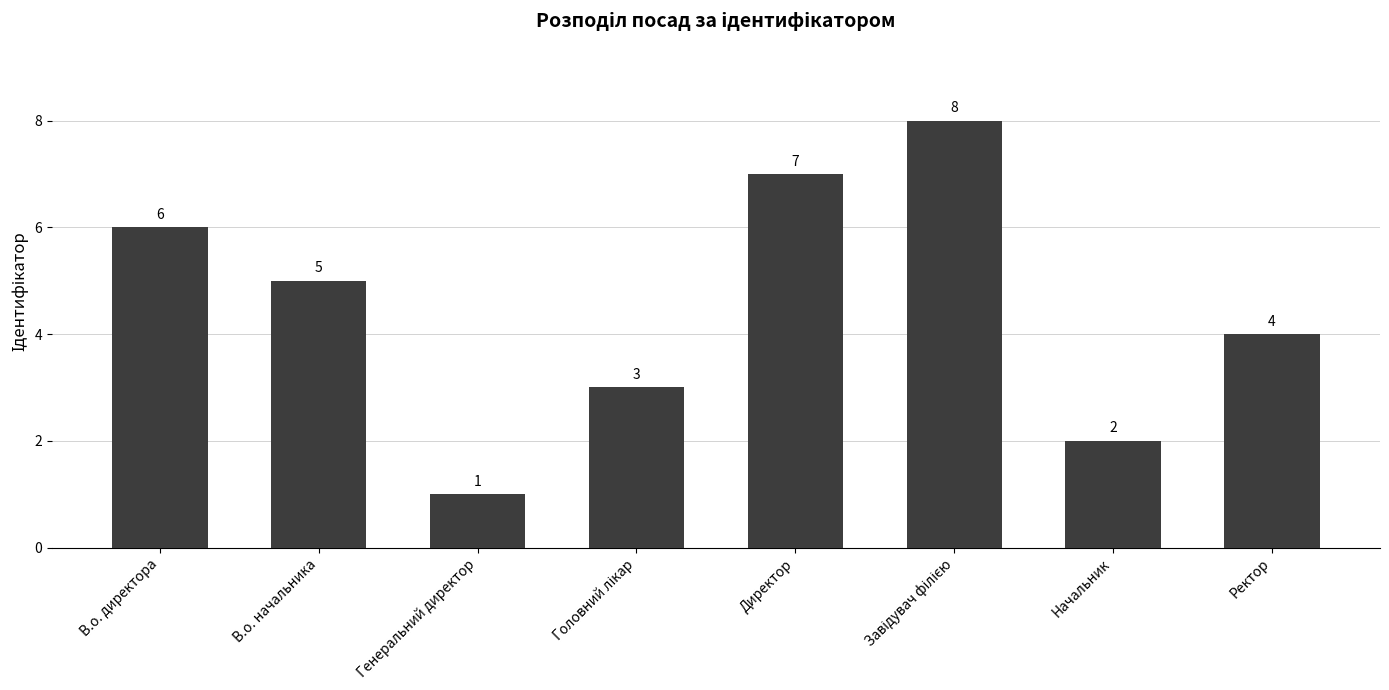

What is the smallest value displayed?

1